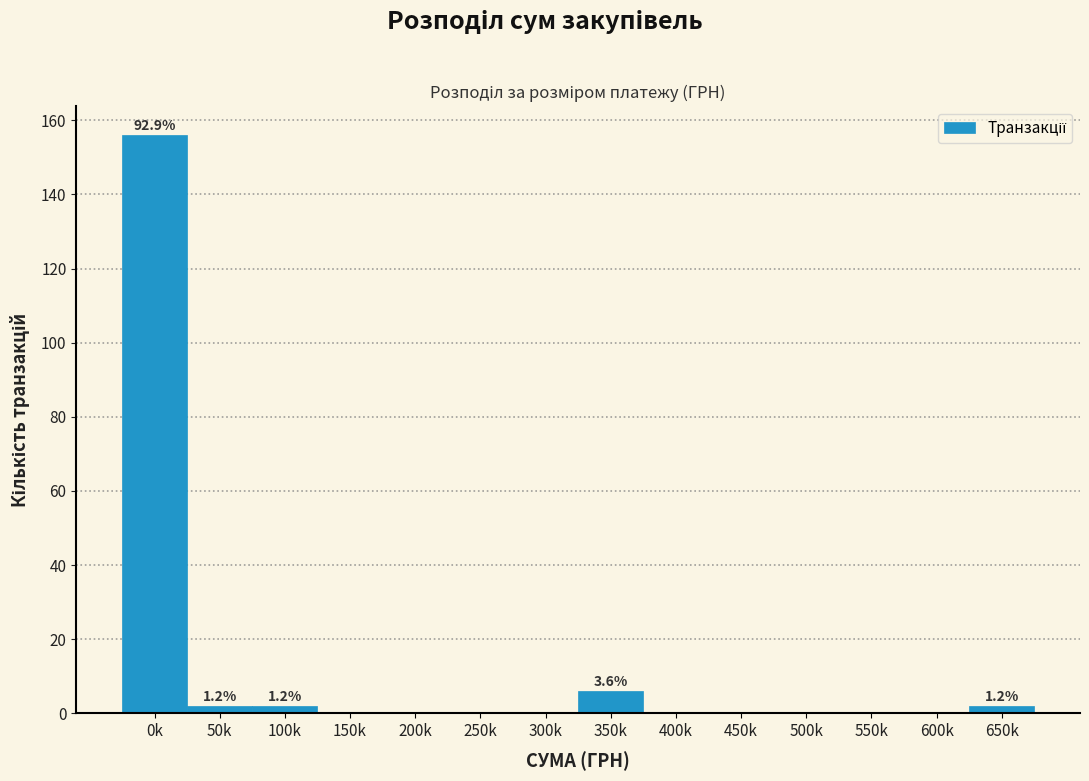

Reading right to left, list all the values displayed in this chart.

650k=2	600k=0	550k=0	500k=0	450k=0	400k=0	350k=6	300k=0	250k=0	200k=0	150k=0	100k=2	50k=2	0k=156